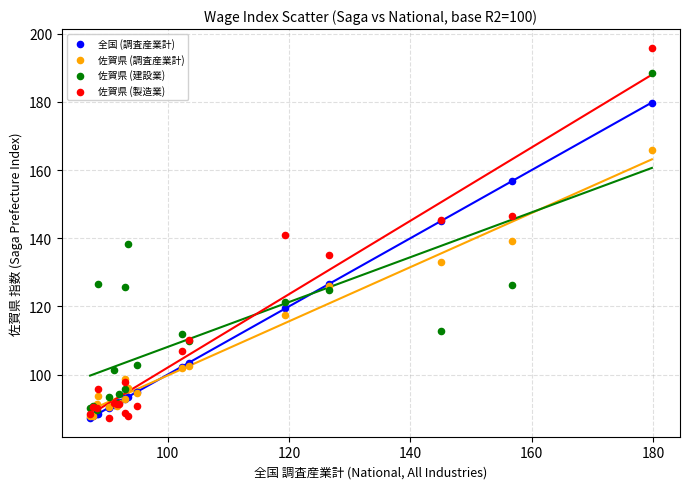

Which series has the widest spread of Y values?

佐賀県 (製造業)